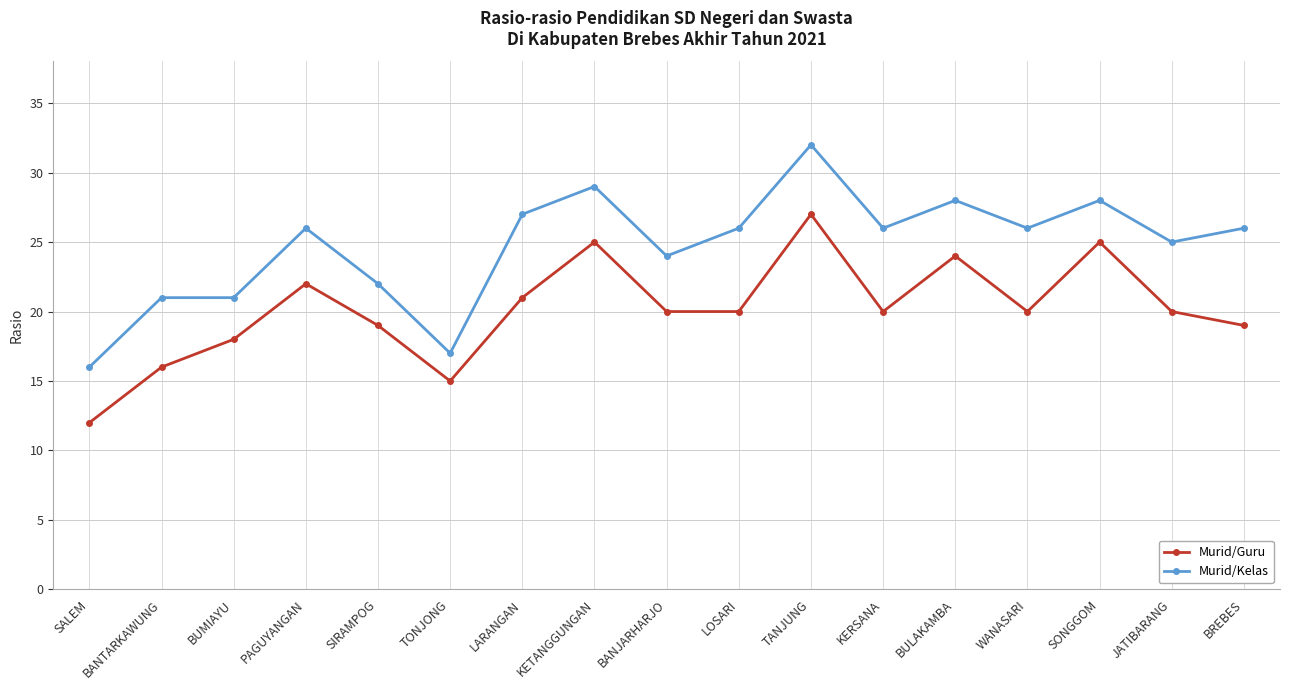

What is the approximate value of Murid/Kelas at SONGGOM?

28